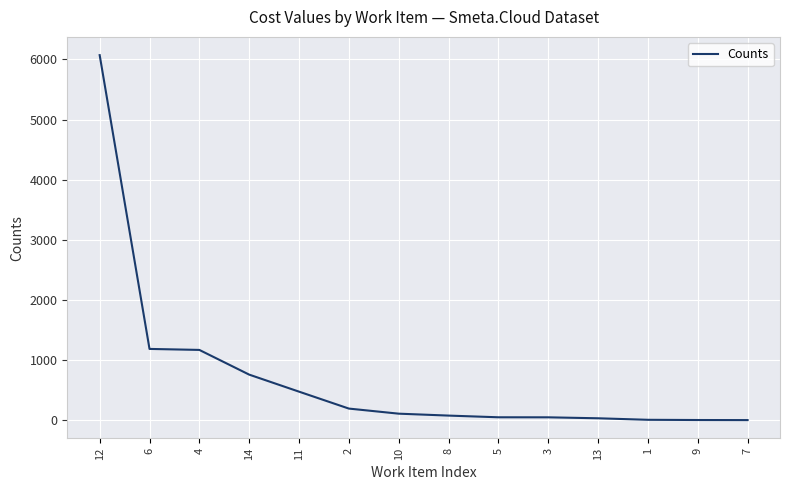

What is the maximum value shown in the chart?

6071.6